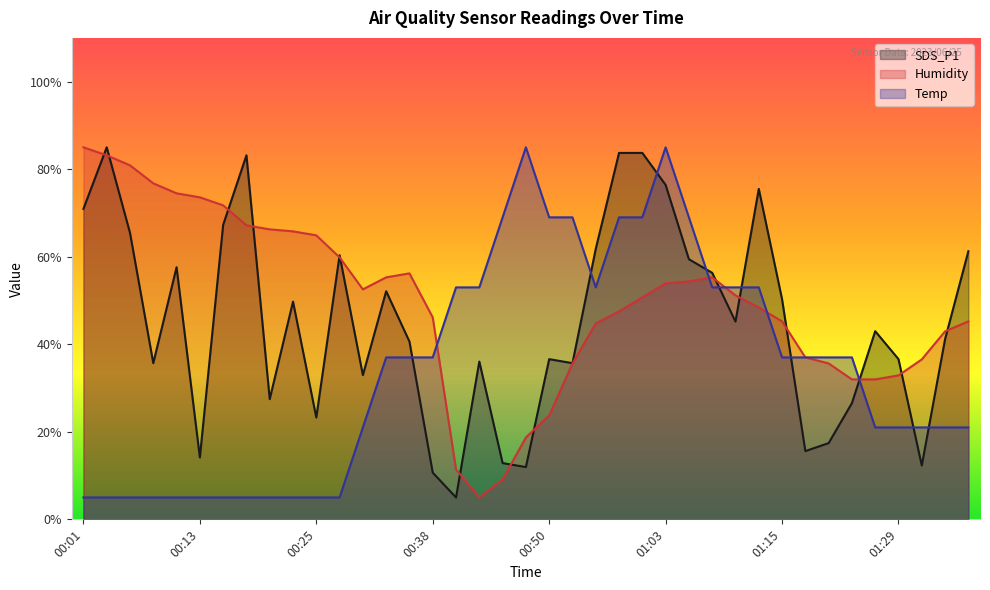

What is the total value across all series at 00:21?

98.7